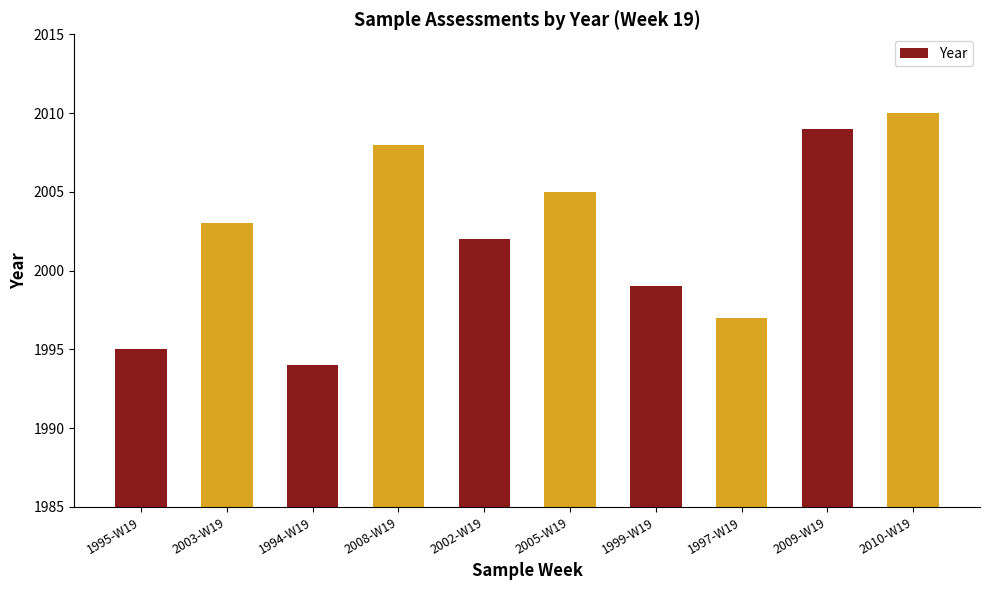

What is the difference between the maximum and minimum values?

16